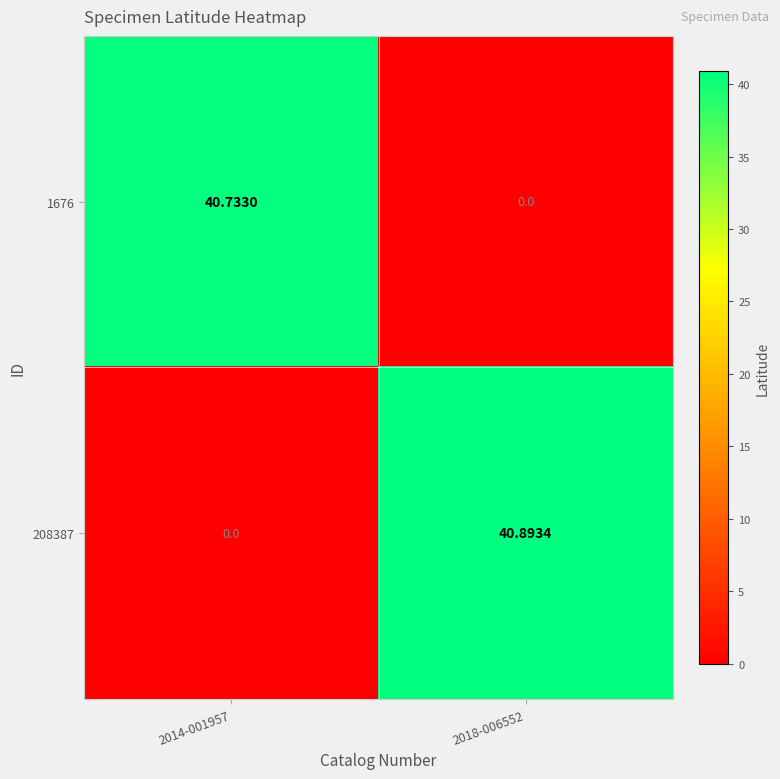

How many values in the 208387 series exceed 40?

1